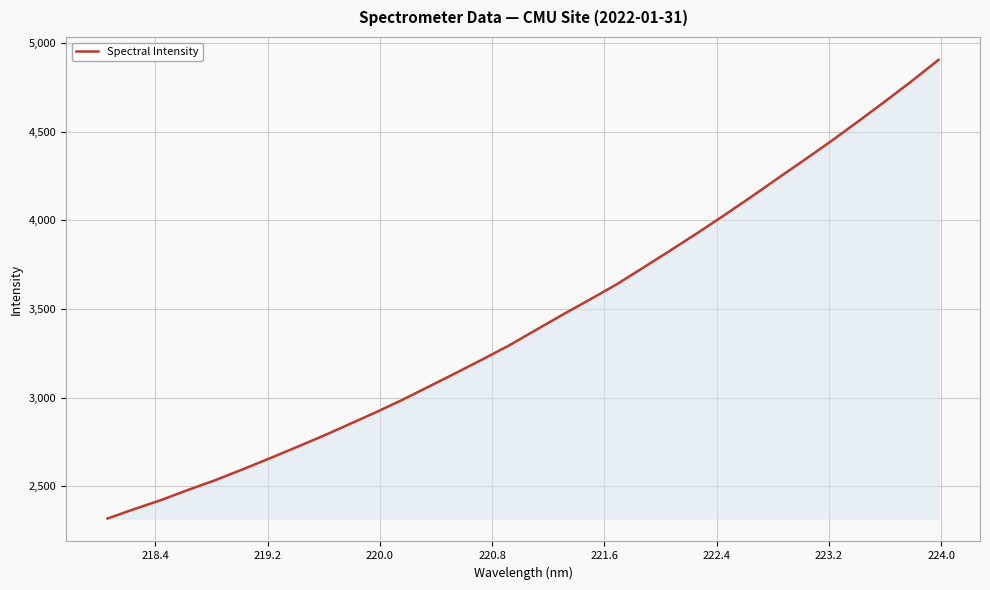

What is the difference between the maximum and minimum values?

2589.1